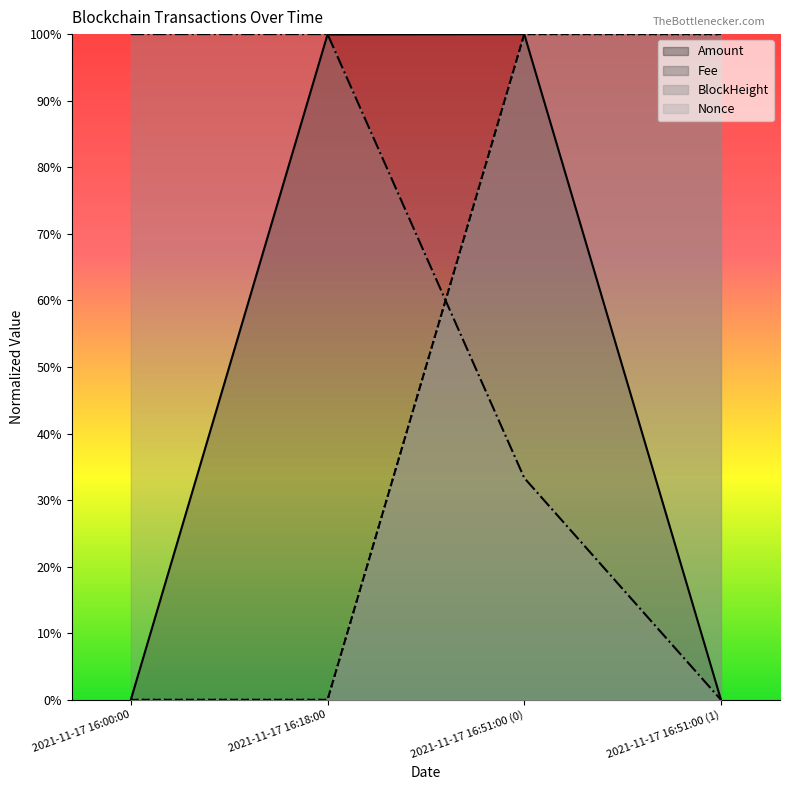

What is the difference between the maximum and minimum values in the Nonce series?

1.0